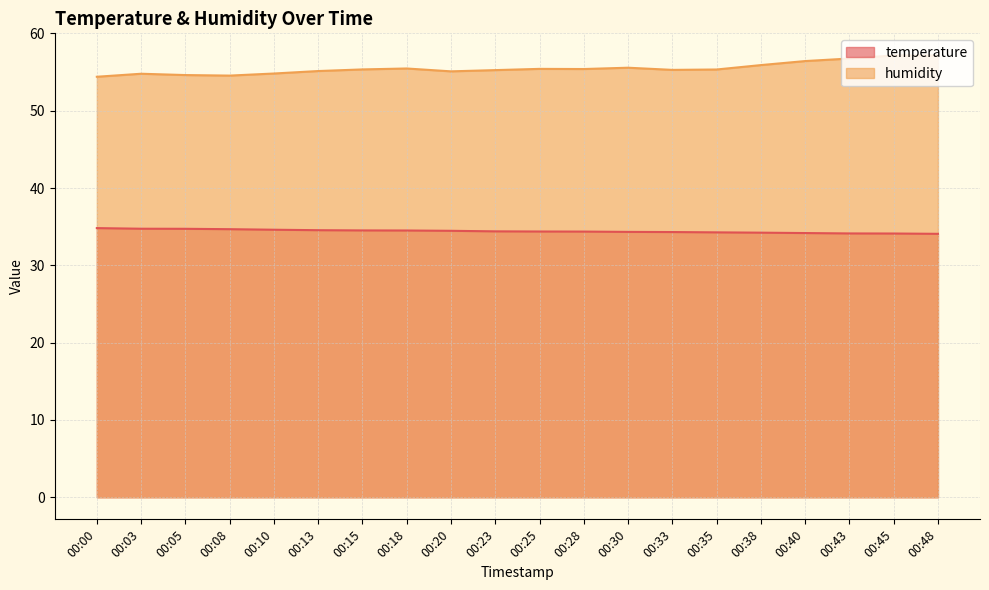

What is the difference between the humidity values at 00:03 and 00:43?

2.0